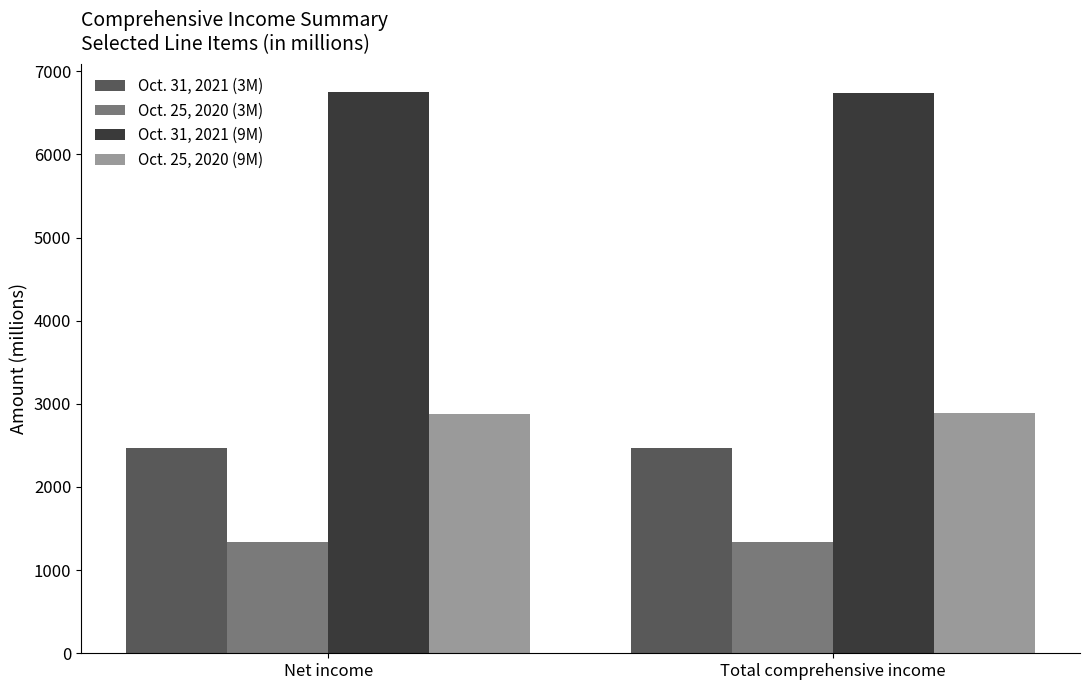

Is the value of Oct. 31, 2021 (9M) at Total comprehensive income greater than the value of Oct. 25, 2020 (9M) at Net income?

Yes